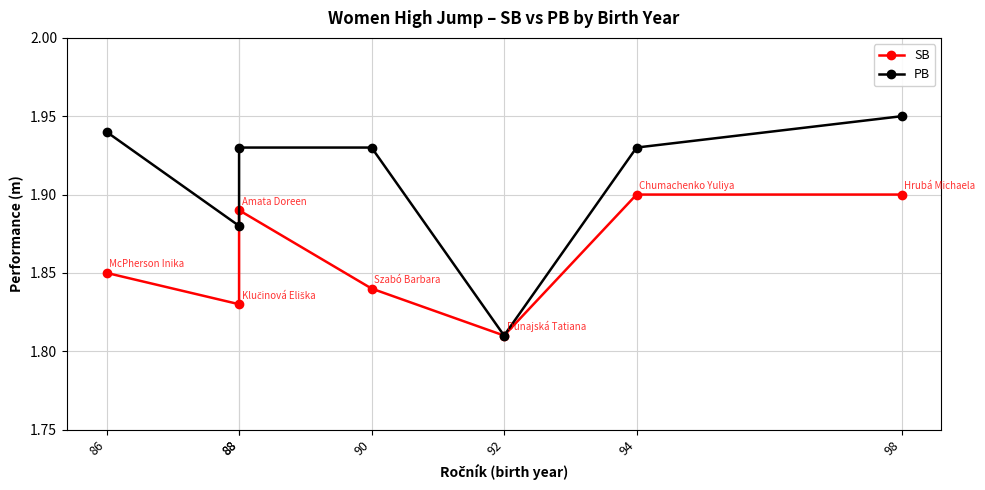

What is the approximate value of PB at 92?

1.8